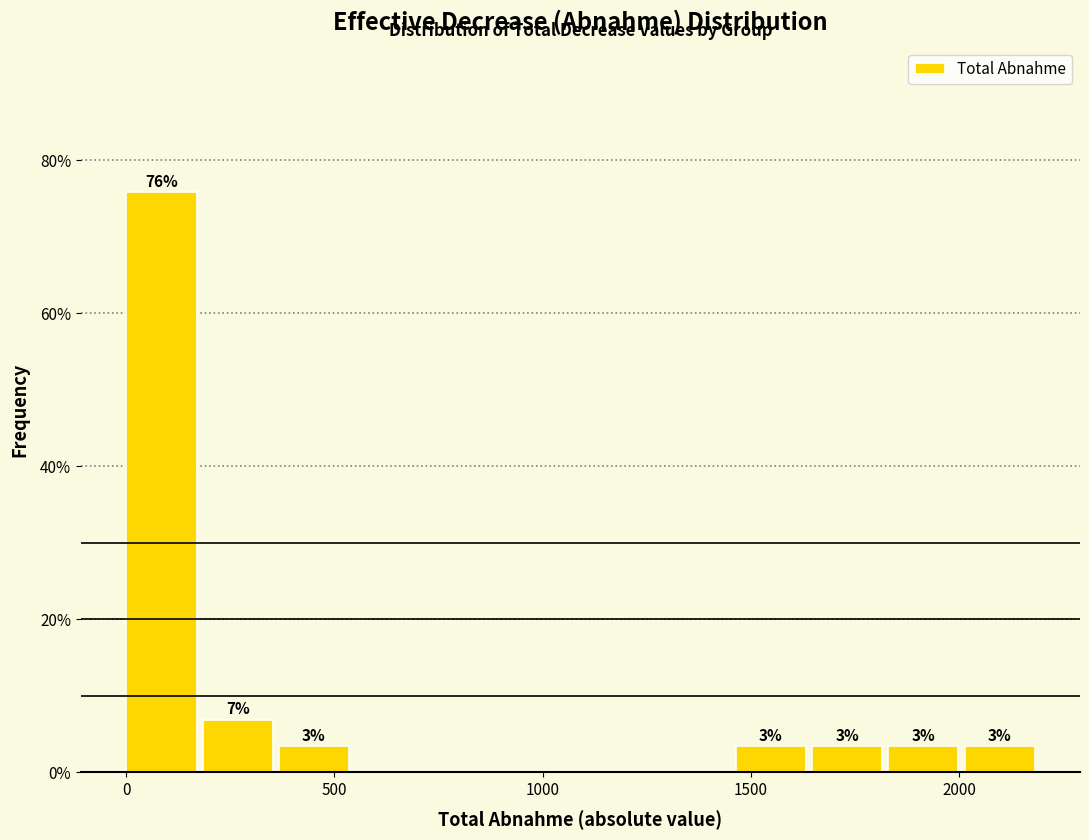

Around what value on the x-axis is the tallest bar? Give the approximate position of its centre, as read against the axis.

100